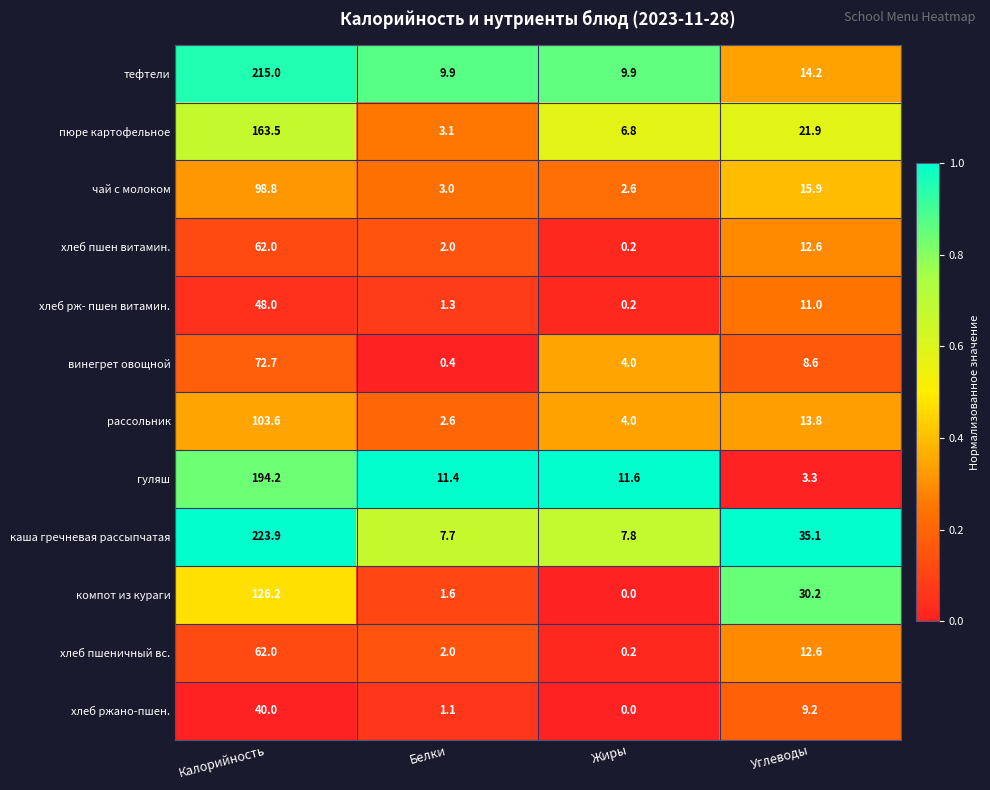

What is the total value across all series at Белки?

46.1